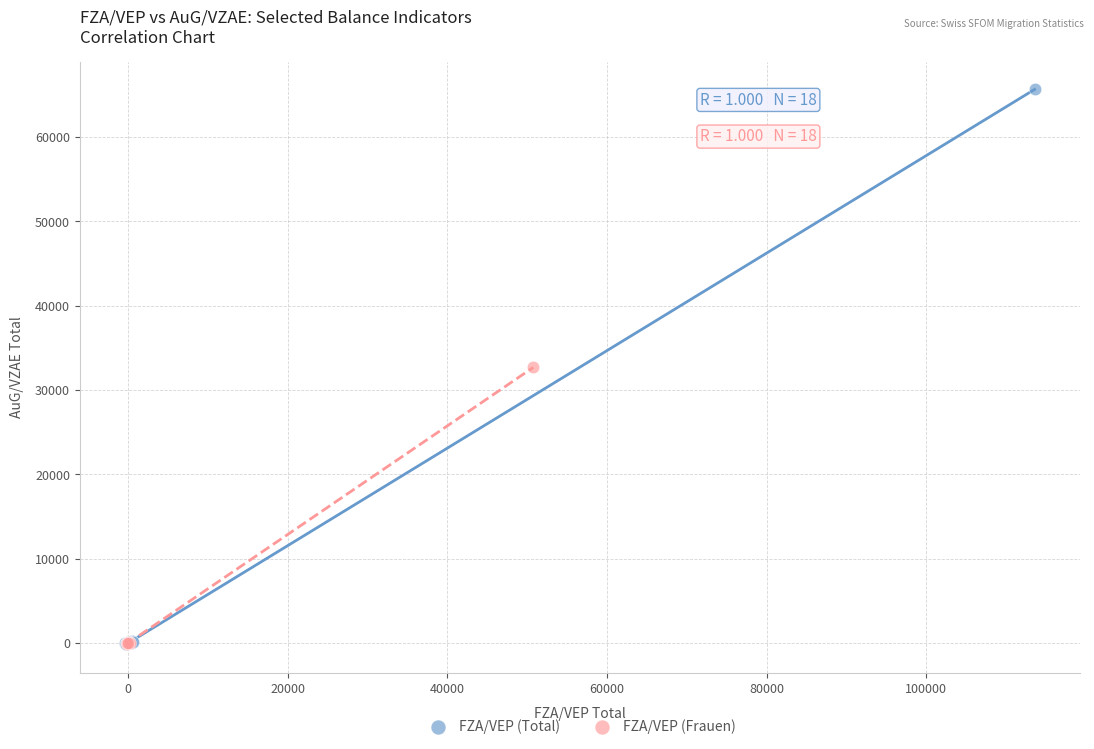

What are all the series names shown in the legend?

FZA/VEP (Total), FZA/VEP (Frauen)